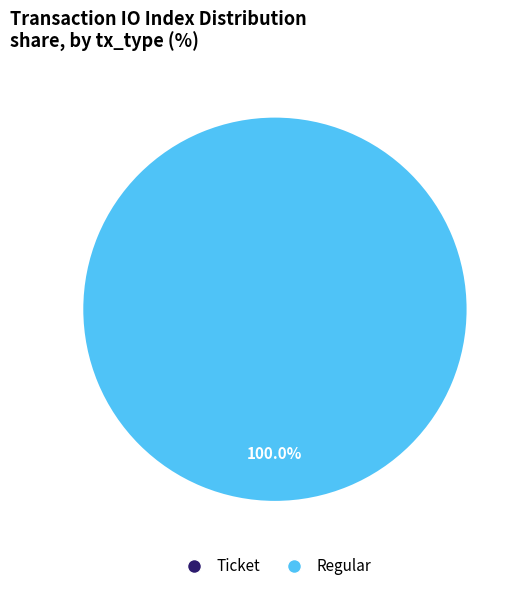

How many segments does this pie chart have?

2